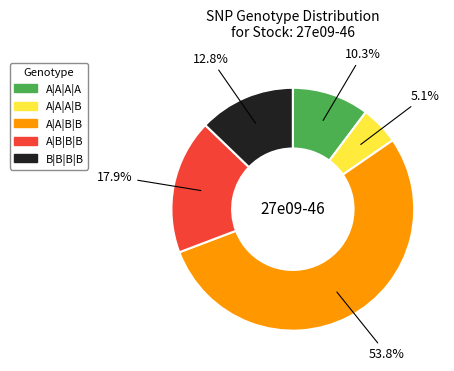

To the nearest percent, what is the combined percentage of B|B|B|B and A|A|A|A?

23%